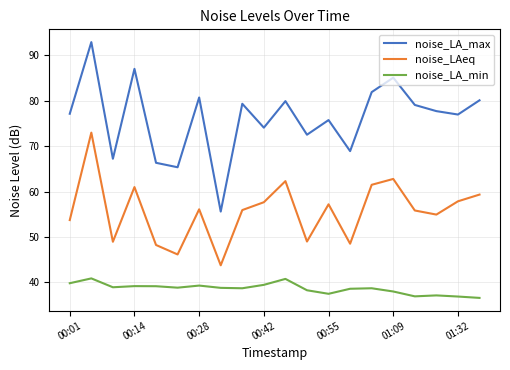

How many distinct data groups are displayed?

3